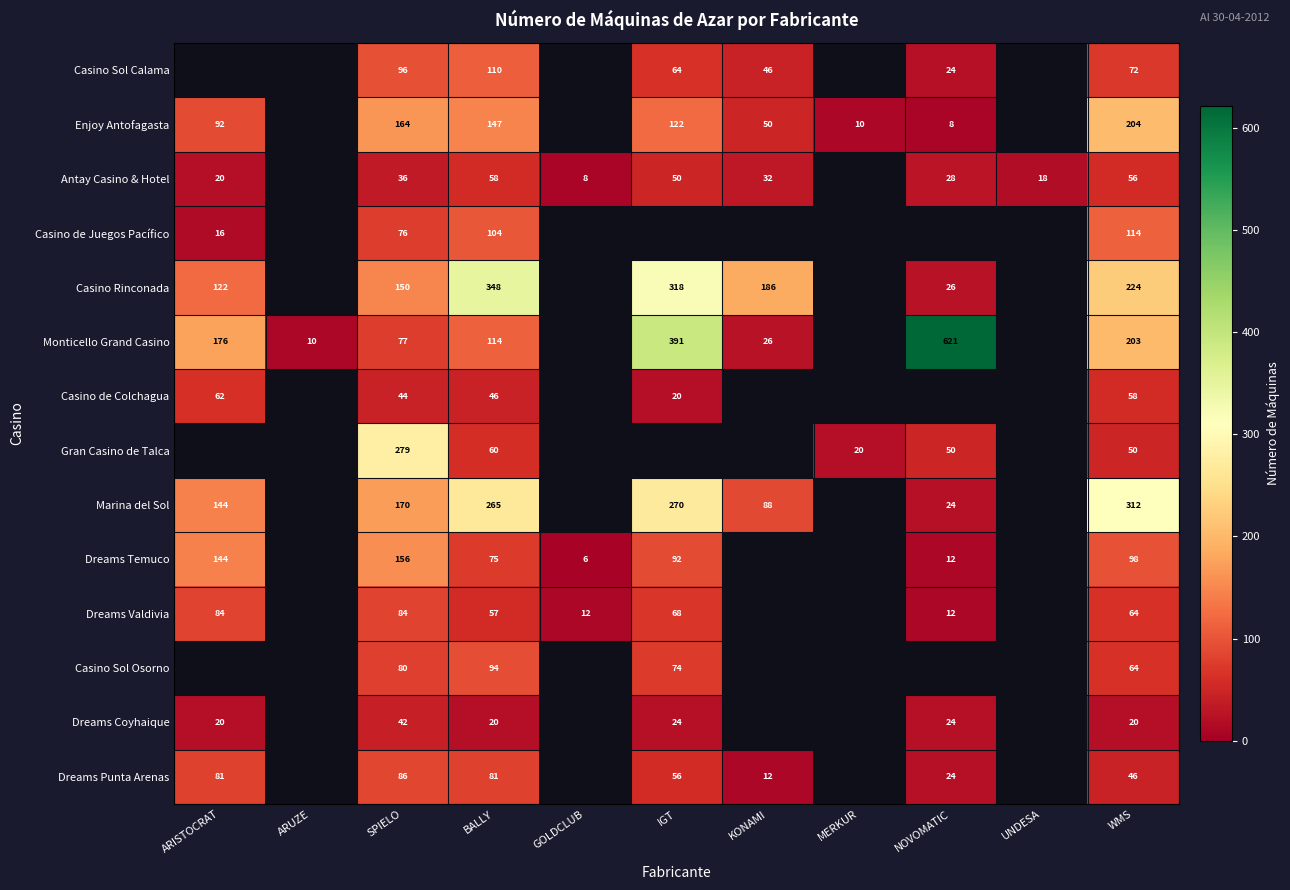

The Enjoy Antofagasta series shows 204 at WMS. True or false?

True